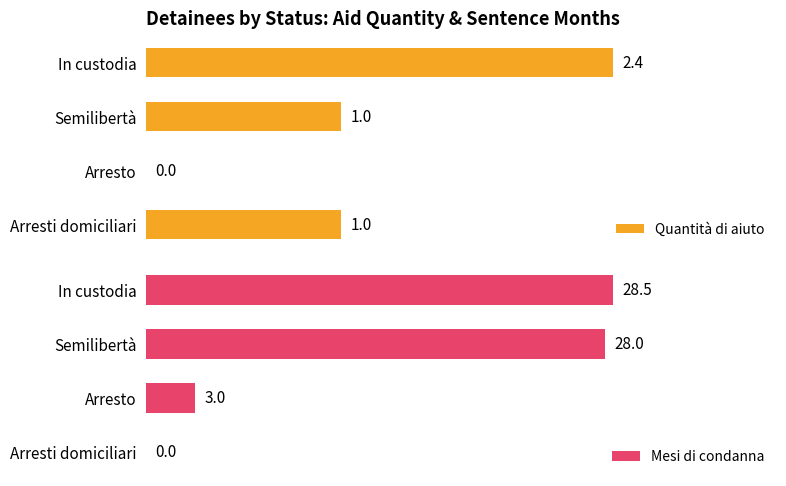

At which label does Quantità di aiuto reach its peak?

In custodia